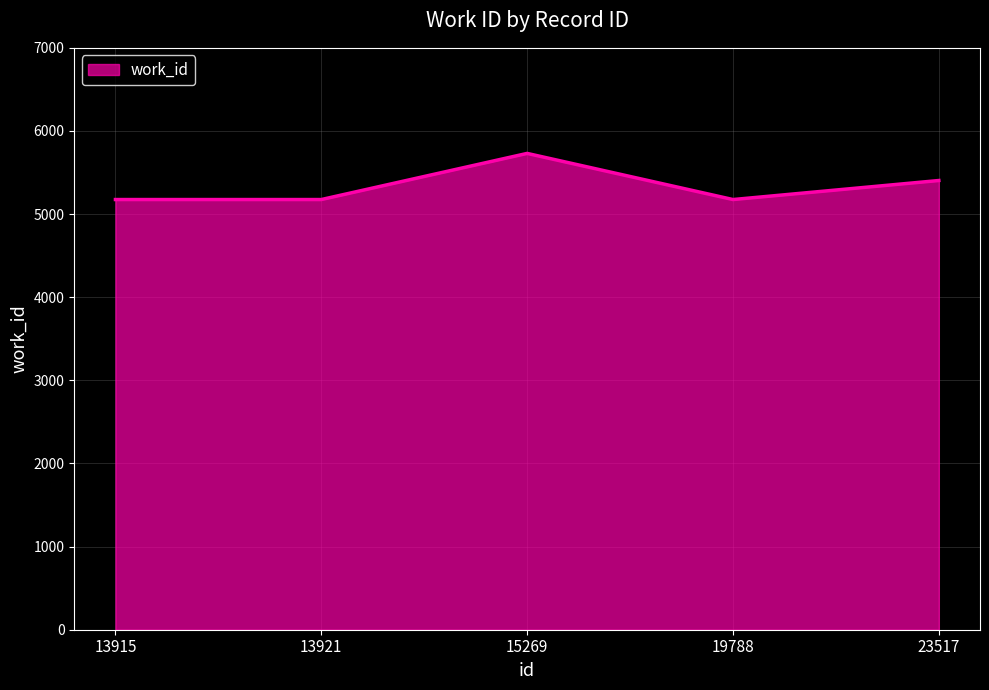

Which category has the highest value across all series?

15269